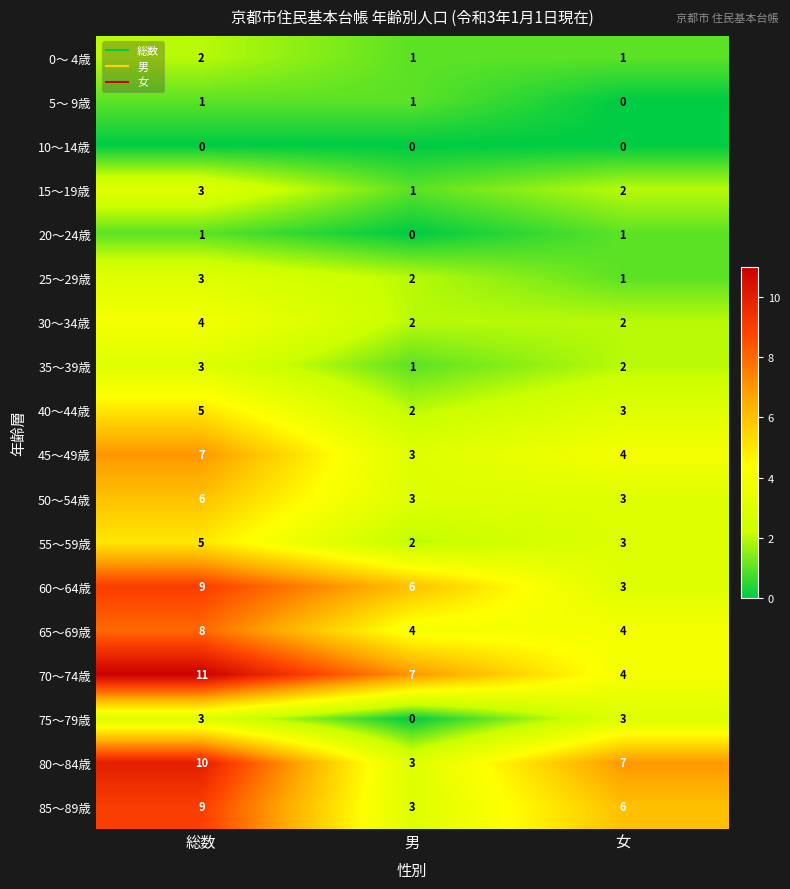

What is the sum of the 50～54歳 values at 男 and 総数?

9